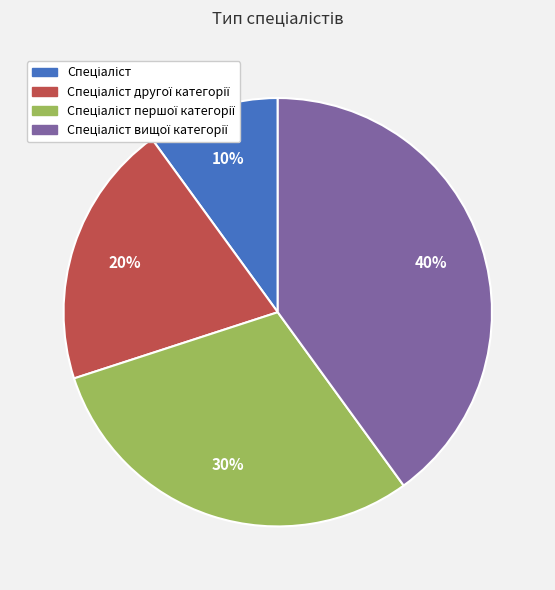

Does any single category account for the majority?

No